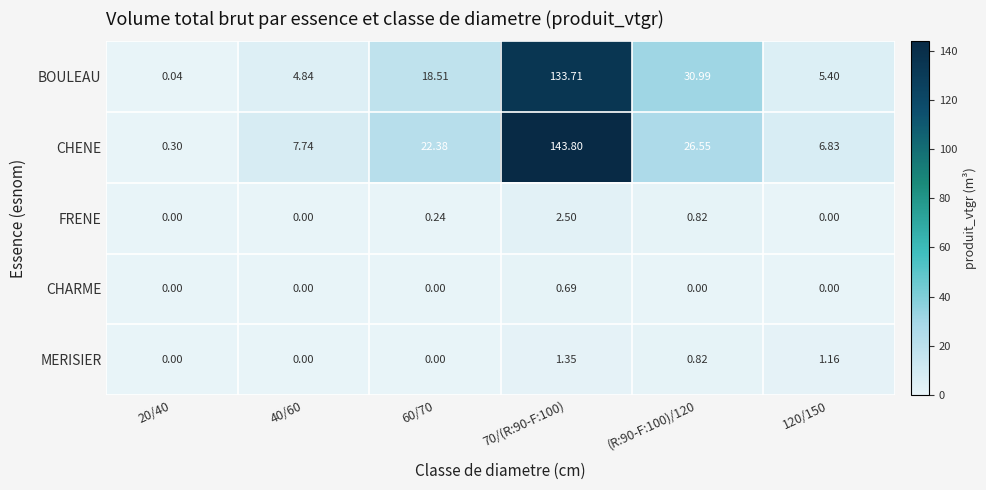

Which series has the largest total across all categories?

CHENE